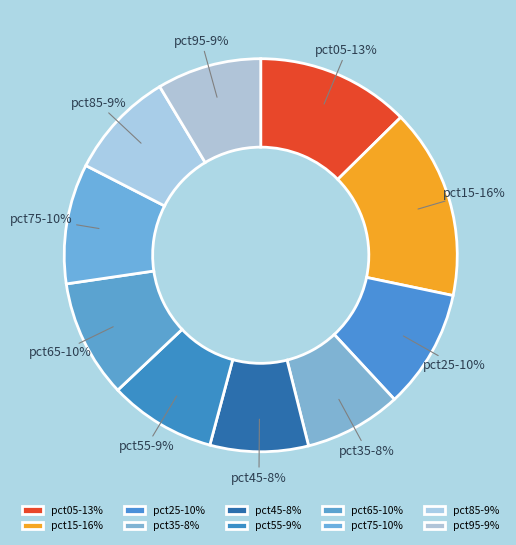

Is the sum of pct55 and pct05 greater than half?

No